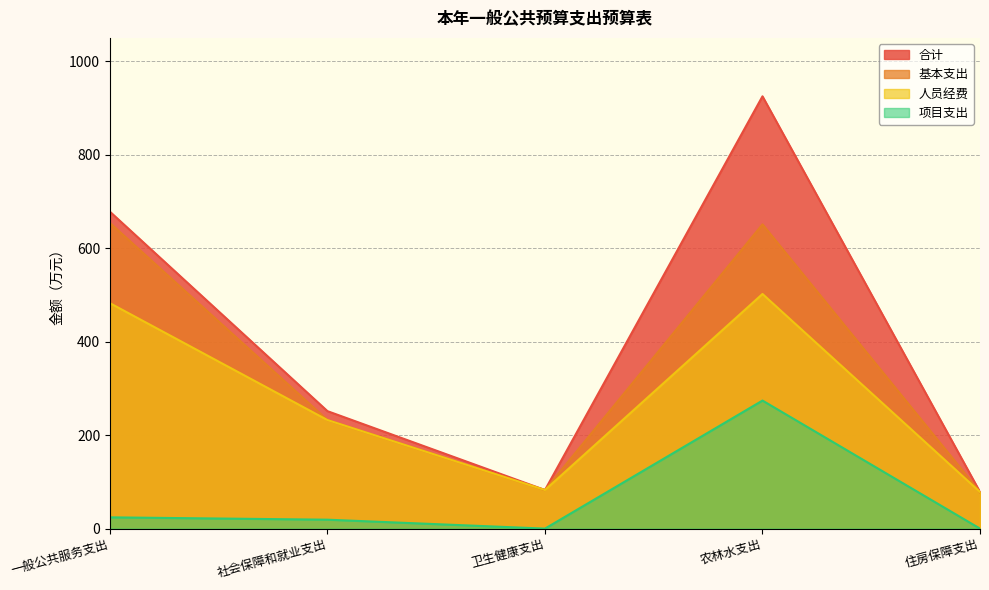

Which has a higher value, 卫生健康支出 or 农林水支出?

农林水支出